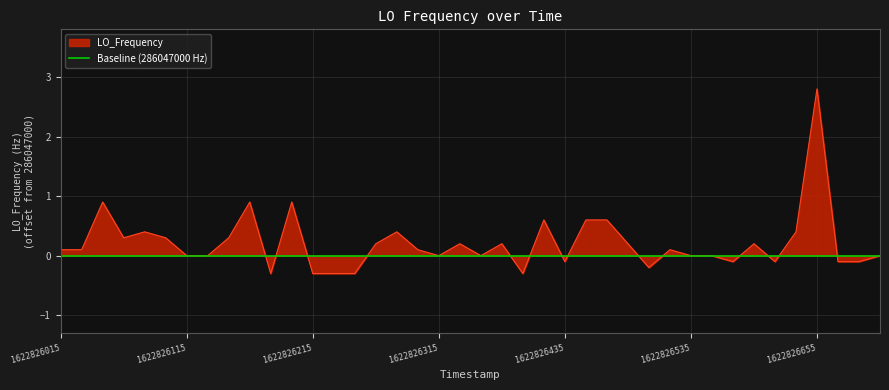

How many lines are shown in the chart?

1